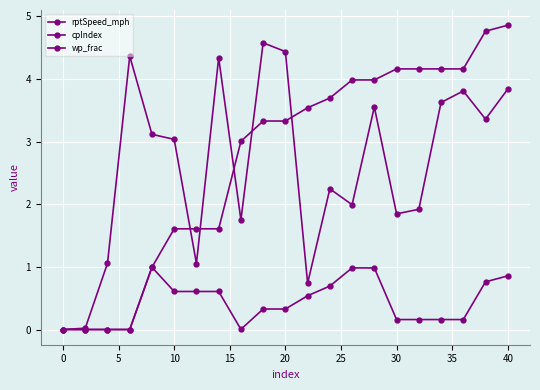

How many lines are shown in the chart?

3